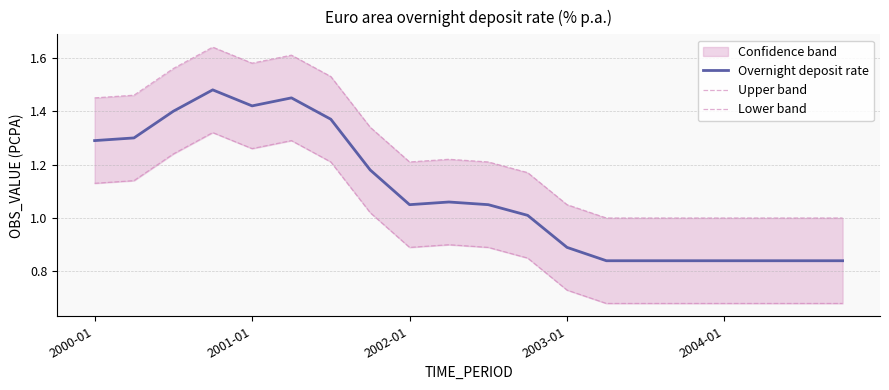

What is the total value across all series at 2003-01?

2.7